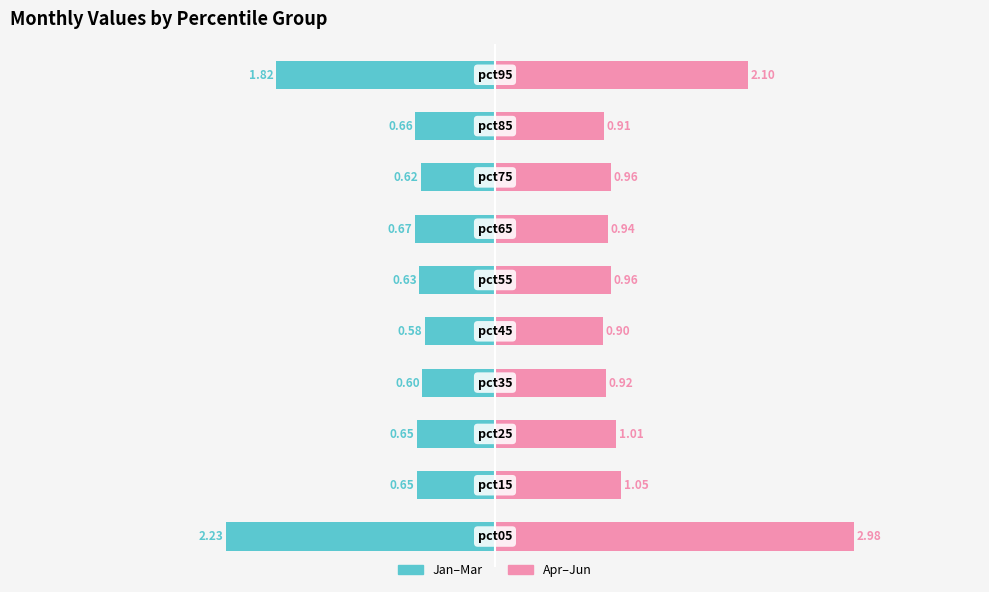

Reading left to right, transcribe all the data shown in this chart.

Jan–Mar: 0=-2.2	1=-0.7	2=-0.6	3=-0.6	4=-0.6	5=-0.6	6=-0.7	7=-0.6	8=-0.7	9=-1.8
Apr–Jun: 0=3.0	1=1.1	2=1.0	3=0.9	4=0.9	5=1.0	6=0.9	7=1.0	8=0.9	9=2.1